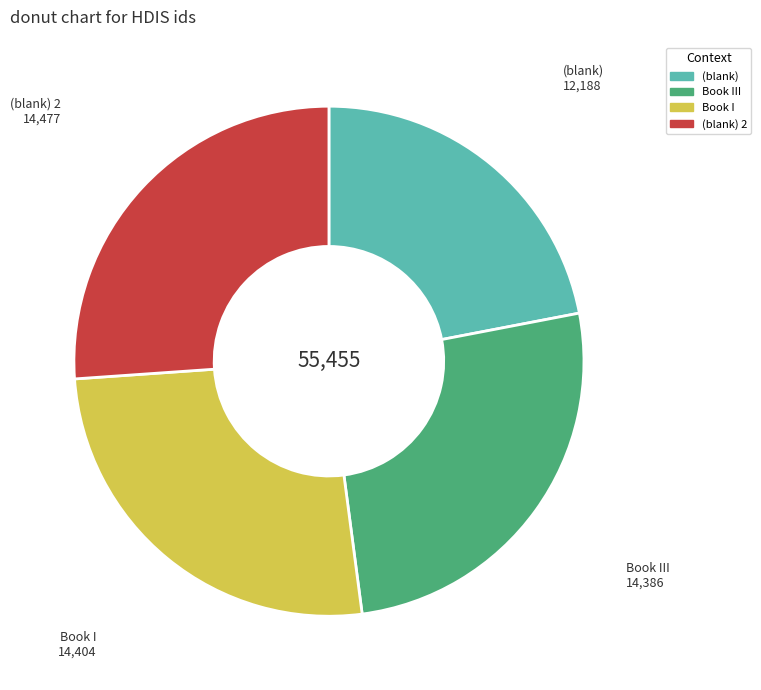

Does any single category account for the majority?

No